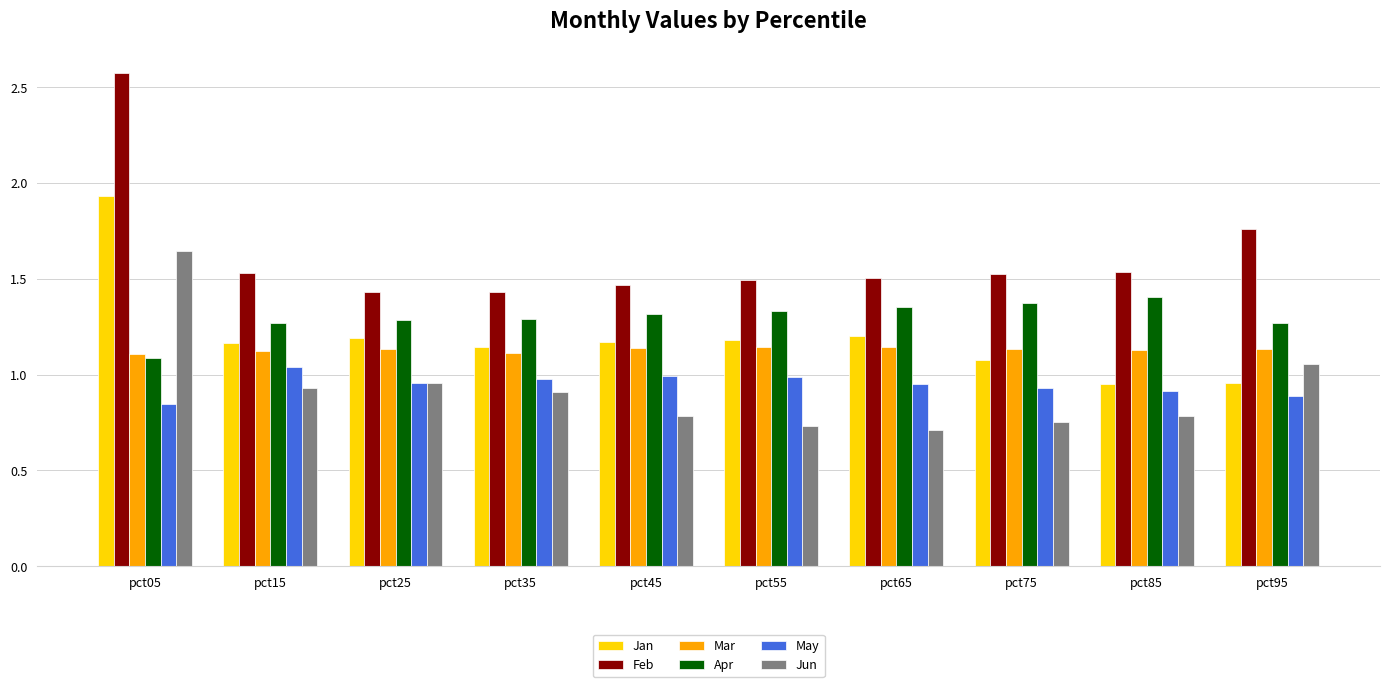

The Feb series shows 1.5 at pct15. True or false?

True